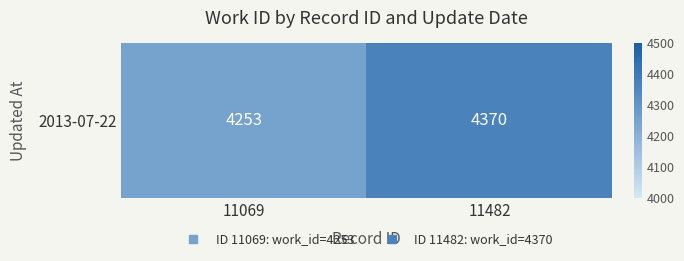

What is the minimum value shown in the chart?

4253